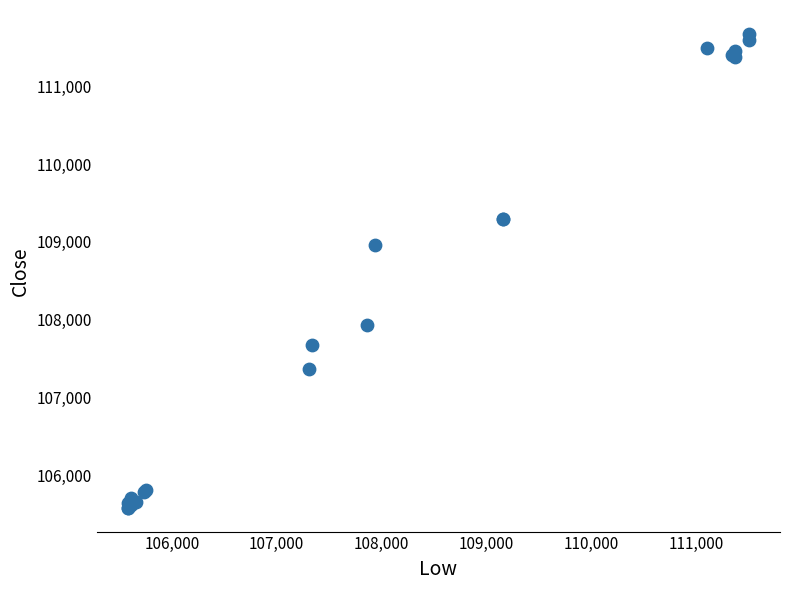

What Y value in the scatter plot is closest to 108627?

108965